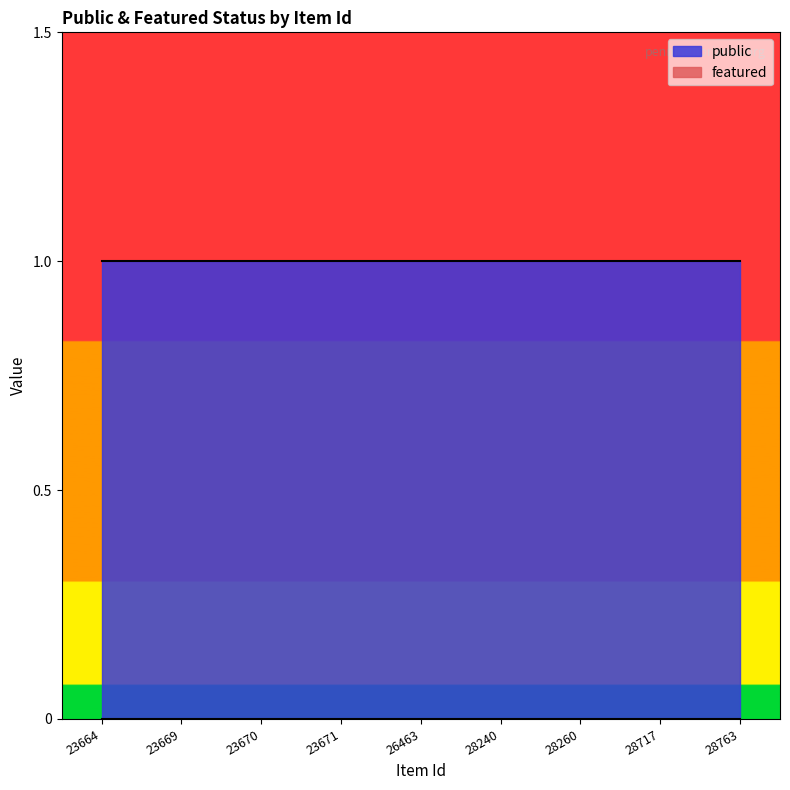

Rank the series by their maximum value, from highest to lowest.

public, featured